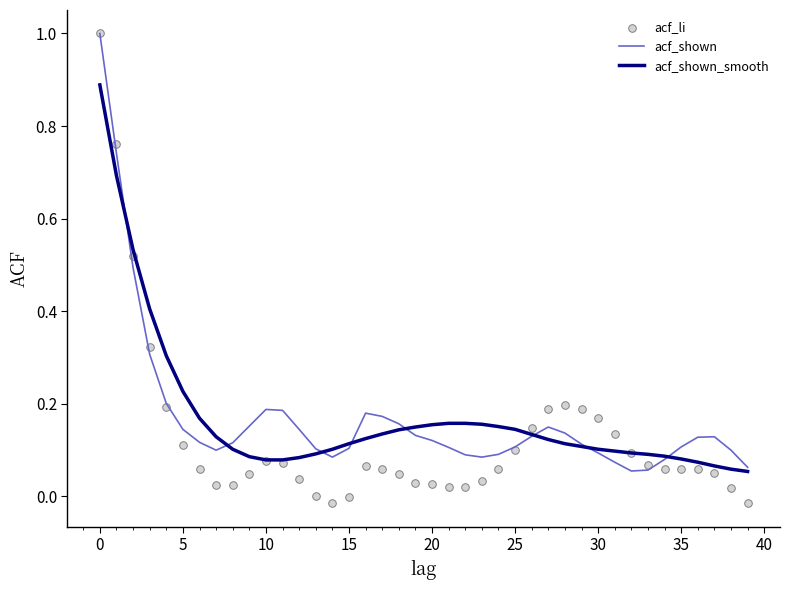

What is the maximum value for acf_shown?

1.0